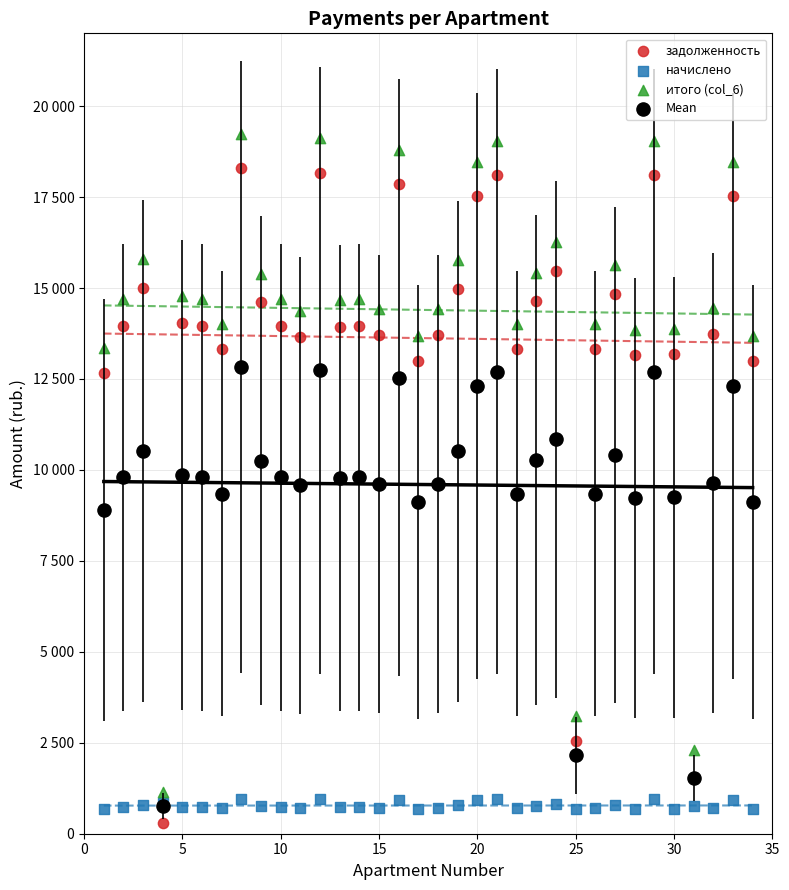

What are all the series names shown in the legend?

задолженность, начислено, итого (col_6), Mean